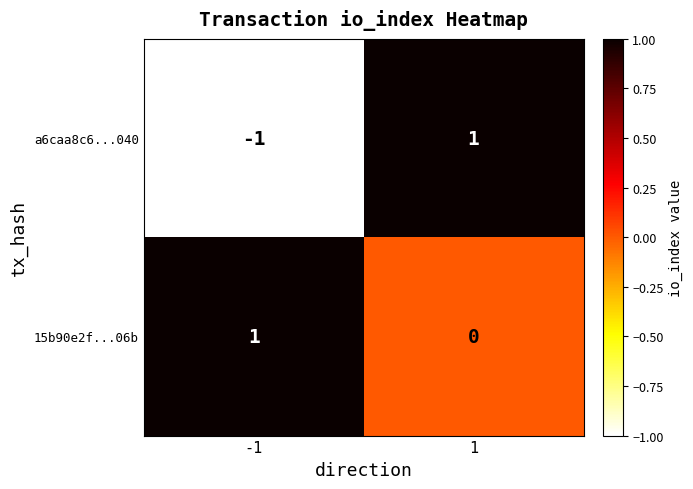

How many distinct data groups are displayed?

2